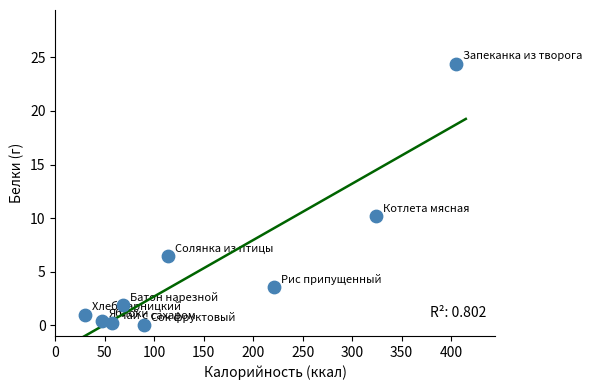

What is the average Y value?

5.4